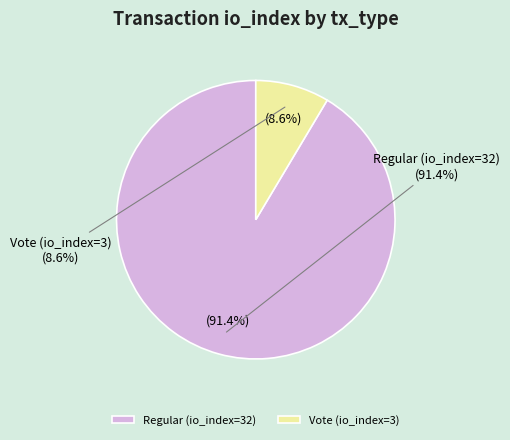

What is the largest slice in the pie chart?

Regular (io_index=32)